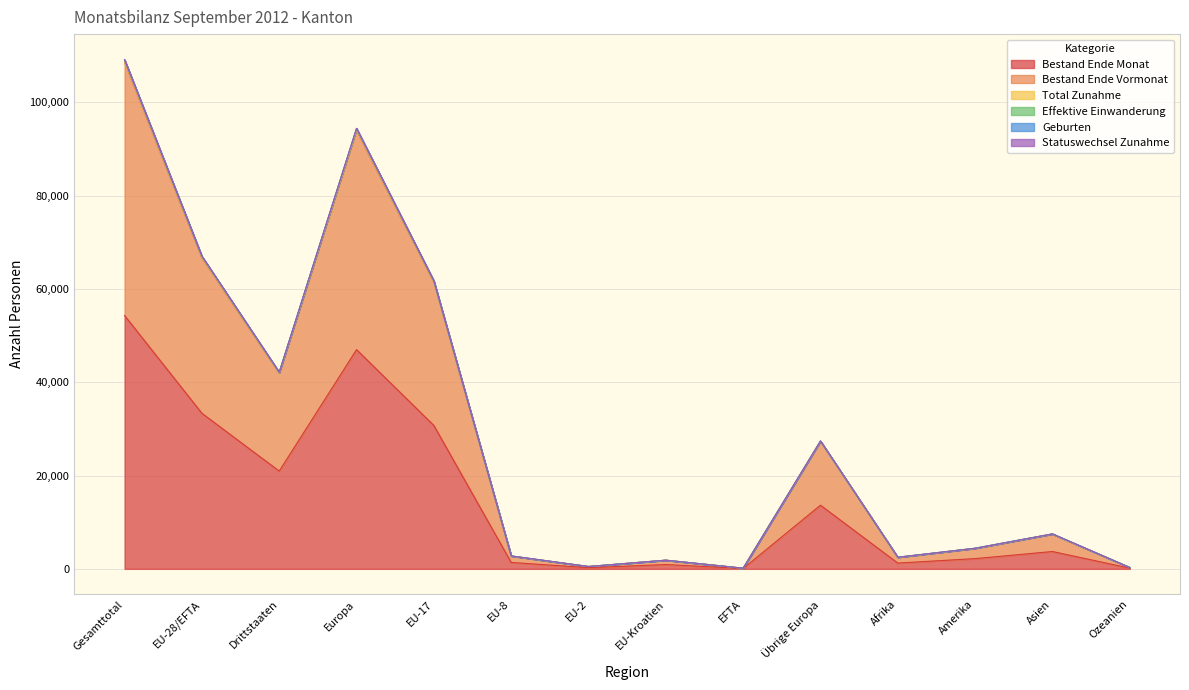

List the labels in order of Effektive Einwanderung value, largest first.

Gesamttotal, Europa, EU-28/EFTA, EU-17, Drittstaaten, Übrige Europa, Asien, Amerika, EU-8, Afrika, EU-Kroatien, EU-2, Ozeanien, EFTA